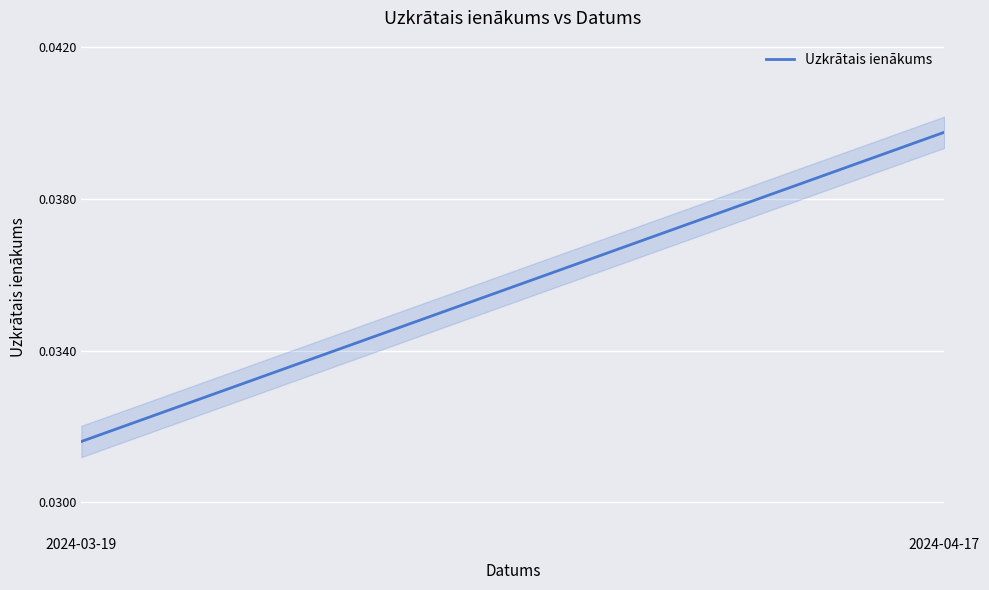

Is this an area chart (filled region under the line)?

No